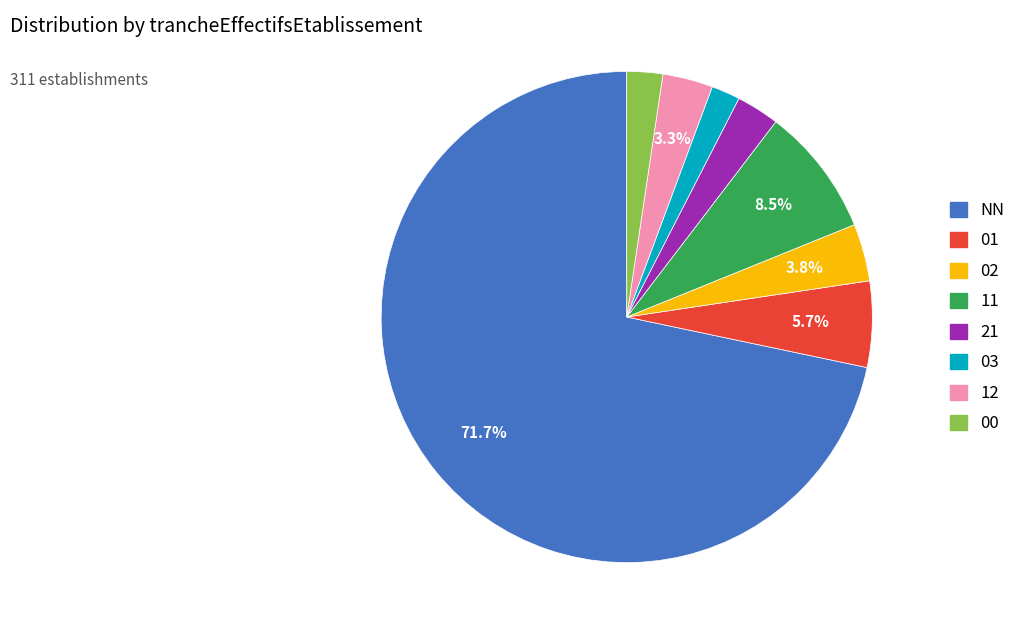

What is the largest slice in the pie chart?

NN